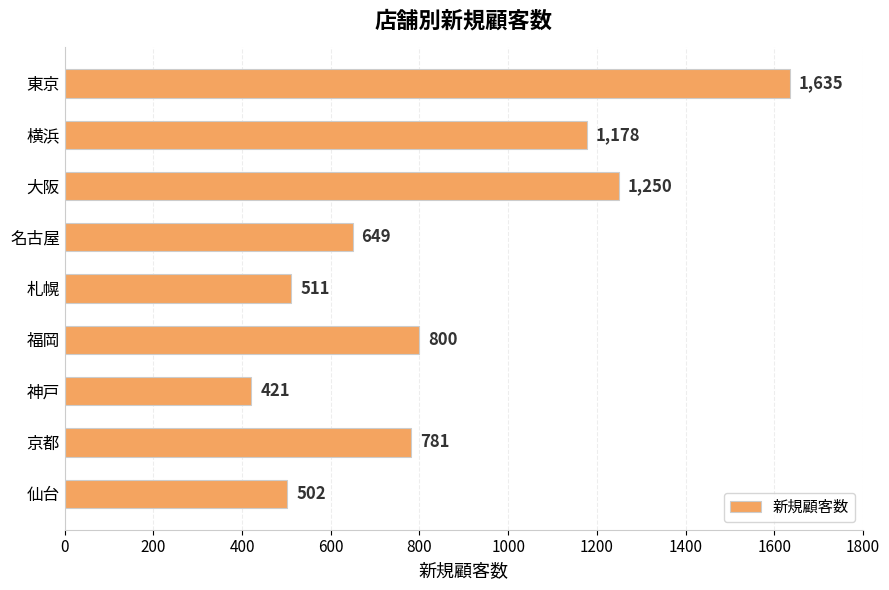

Rank the categories by value from lowest to highest.

神戸, 仙台, 札幌, 名古屋, 京都, 福岡, 横浜, 大阪, 東京